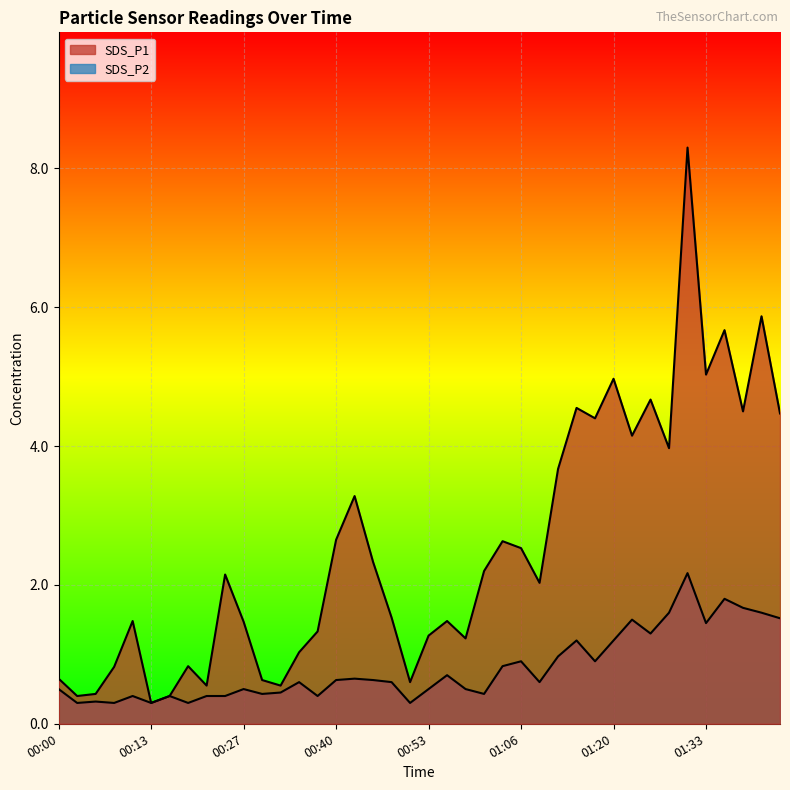

Reading left to right, transcribe all the data shown in this chart.

SDS_P1: 00:00=0.7	00:03=0.4	00:05=0.4	00:08=0.8	00:11=1.5	00:13=0.3	00:16=0.4	00:19=0.8	00:21=0.6	00:24=2.1	00:27=1.5	00:29=0.6	00:32=0.6	00:35=1.0	00:37=1.3	00:40=2.6	00:42=3.3	00:45=2.3	00:48=1.5	00:50=0.6	00:53=1.3	00:56=1.5	00:58=1.2	01:01=2.2	01:04=2.6	01:06=2.5	01:09=2.0	01:12=3.7	01:14=4.5	01:17=4.4	01:20=5.0	01:22=4.2	01:25=4.7	01:28=4.0	01:30=8.3	01:33=5.0	01:36=5.7	01:38=4.5	01:41=5.9	01:44=4.5
SDS_P2: 00:00=0.5	00:03=0.3	00:05=0.3	00:08=0.3	00:11=0.4	00:13=0.3	00:16=0.4	00:19=0.3	00:21=0.4	00:24=0.4	00:27=0.5	00:29=0.4	00:32=0.5	00:35=0.6	00:37=0.4	00:40=0.6	00:42=0.7	00:45=0.6	00:48=0.6	00:50=0.3	00:53=0.5	00:56=0.7	00:58=0.5	01:01=0.4	01:04=0.8	01:06=0.9	01:09=0.6	01:12=1.0	01:14=1.2	01:17=0.9	01:20=1.2	01:22=1.5	01:25=1.3	01:28=1.6	01:30=2.2	01:33=1.4	01:36=1.8	01:38=1.7	01:41=1.6	01:44=1.5